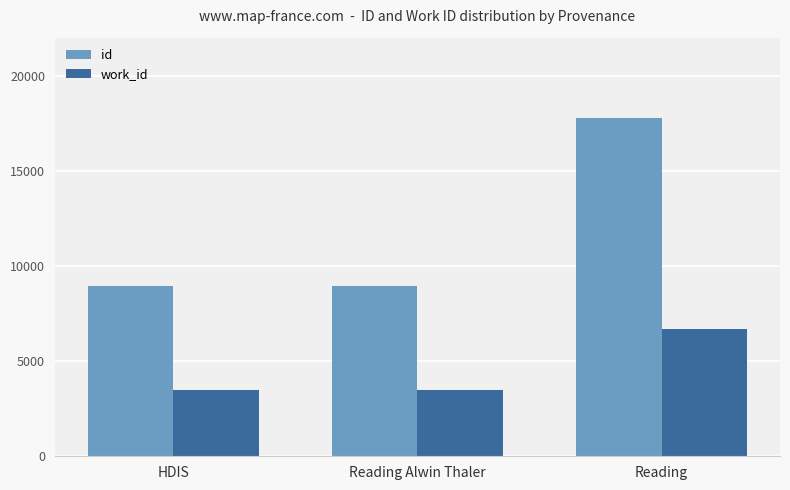

How many data points in work_id are above 3474?

1